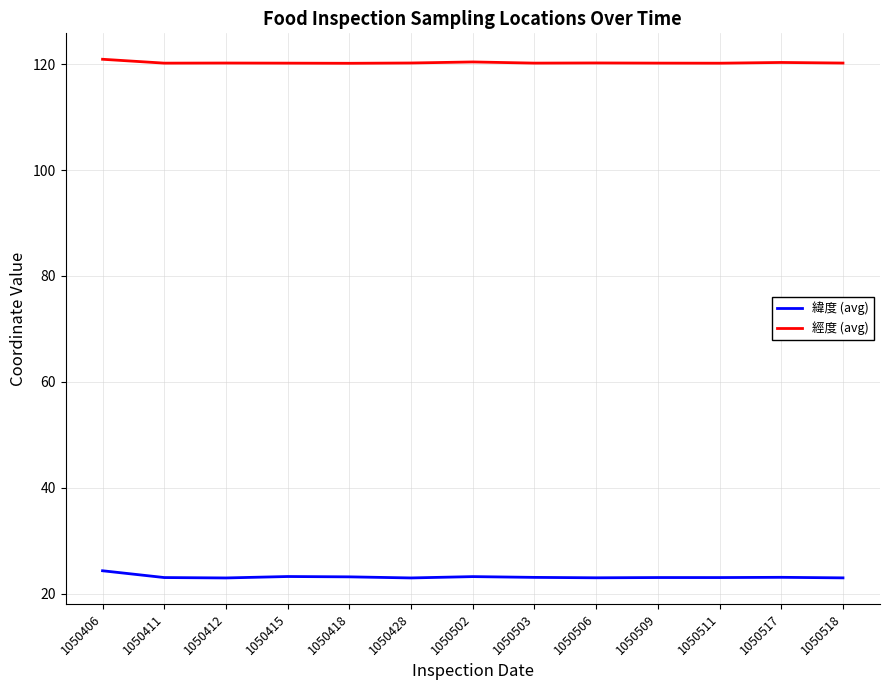

What is the difference between the highest and lowest values at 1050418?

97.0